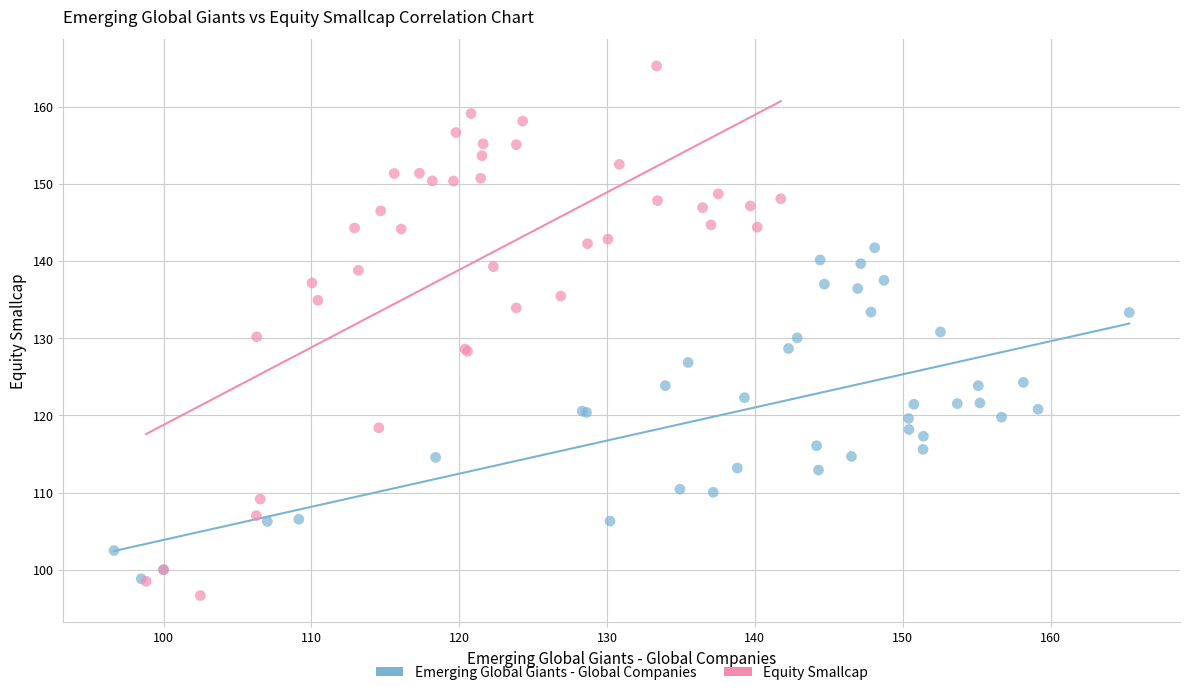

Which series has the widest spread of Y values?

Equity Smallcap